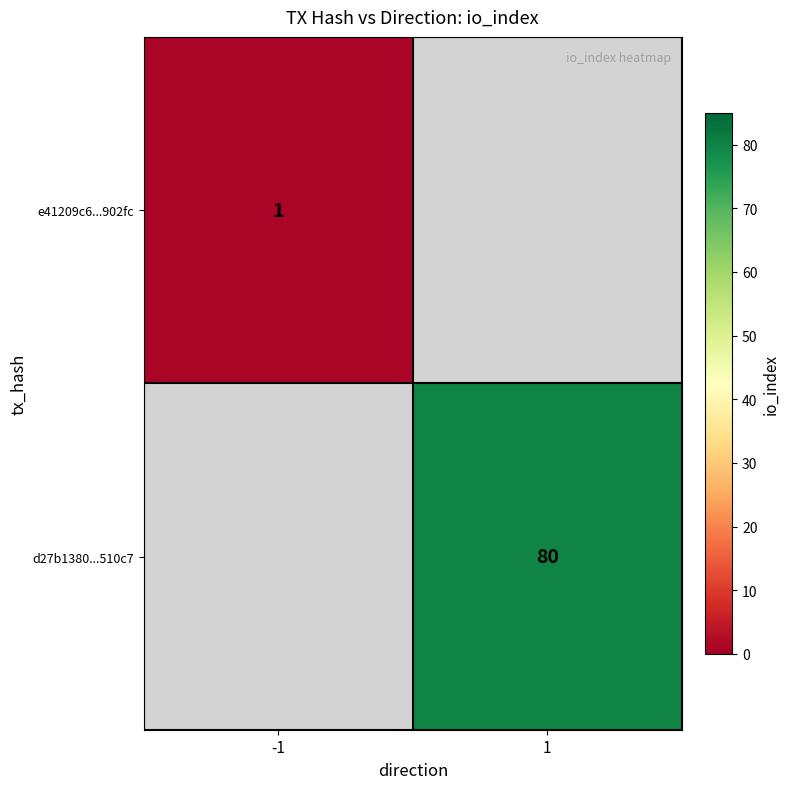

True or false: d27b1380...510c7 has a value of 80 at 1.

True